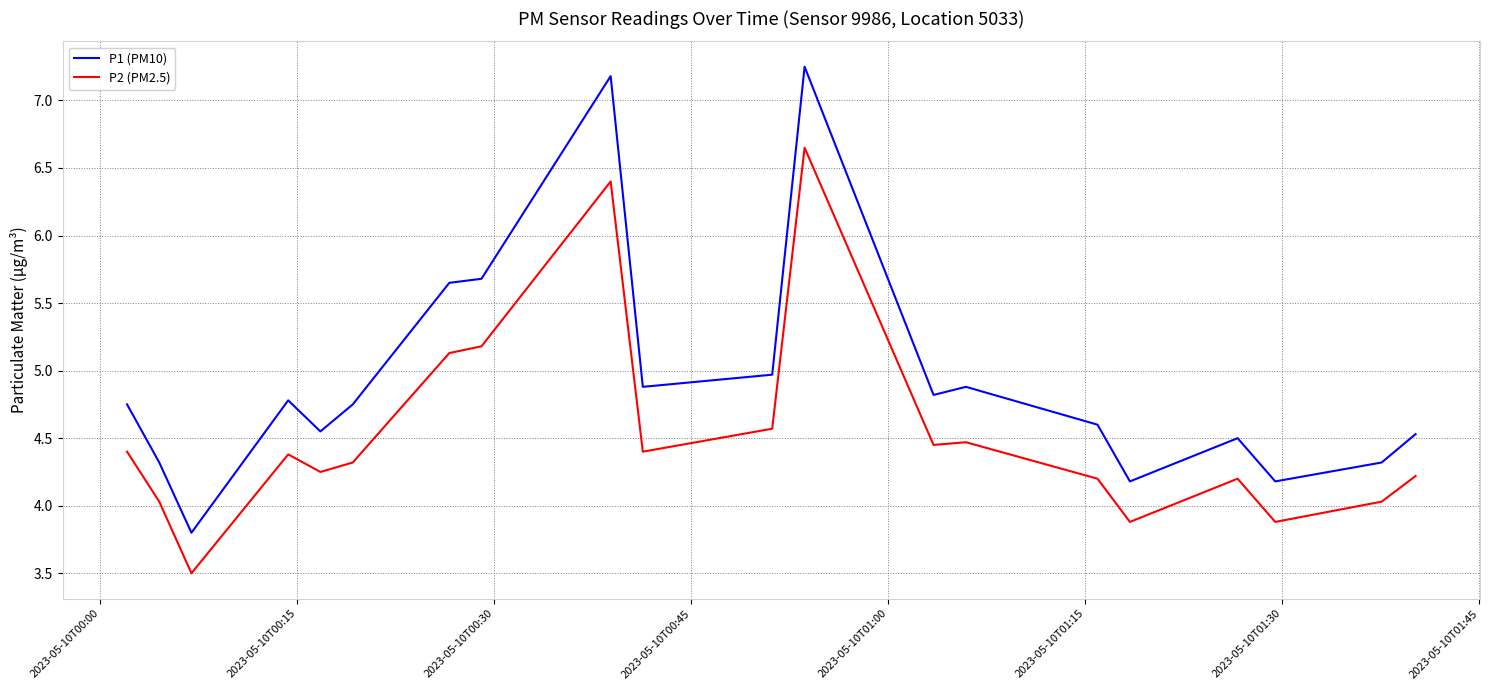

What is the smallest value displayed?

3.5